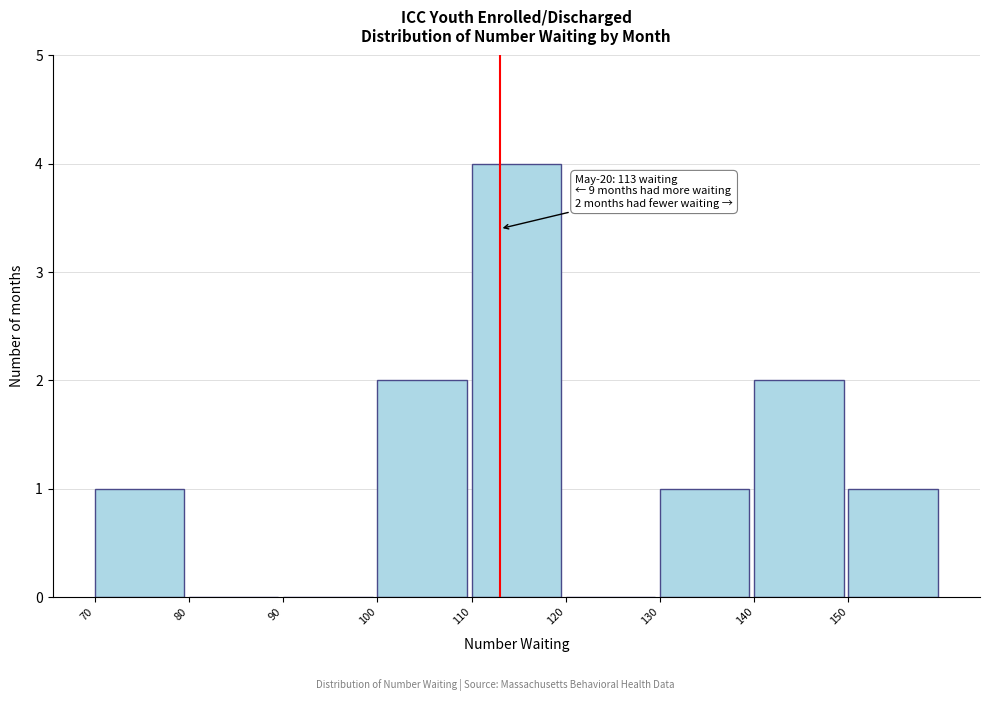

Over which range of the x-axis is the bar tallest?

110 to 120